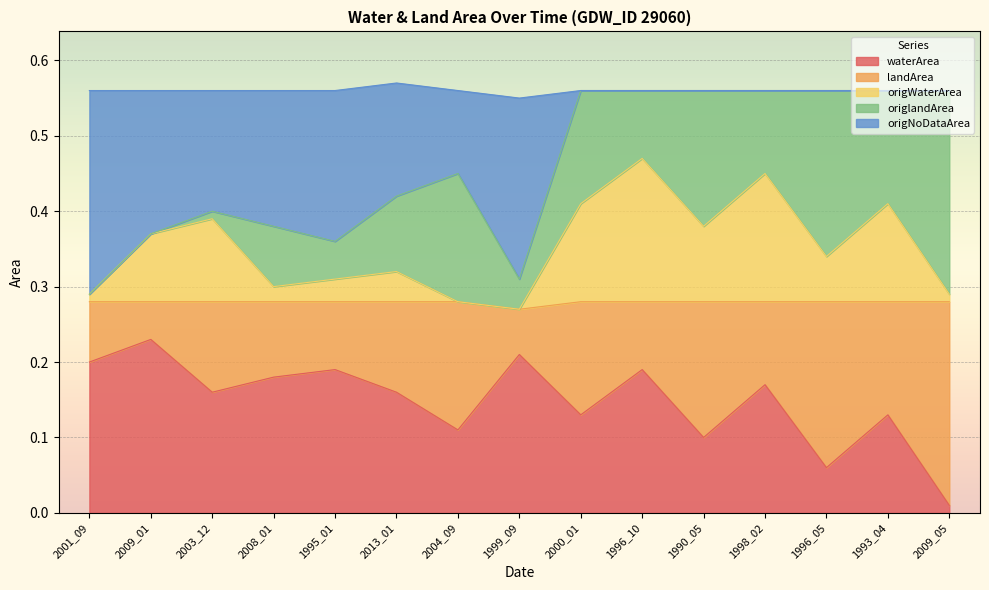

What is the difference between the maximum and minimum values in the origWaterArea series?

0.2